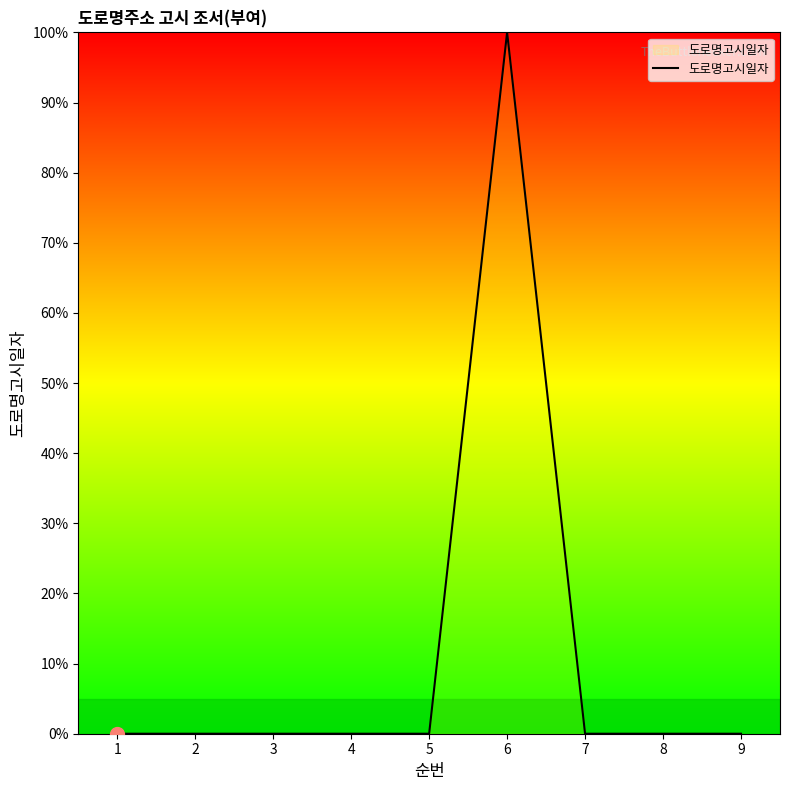

Reading left to right, extract all data points from this chart.

0	0	0	0	0	100	0	0	0